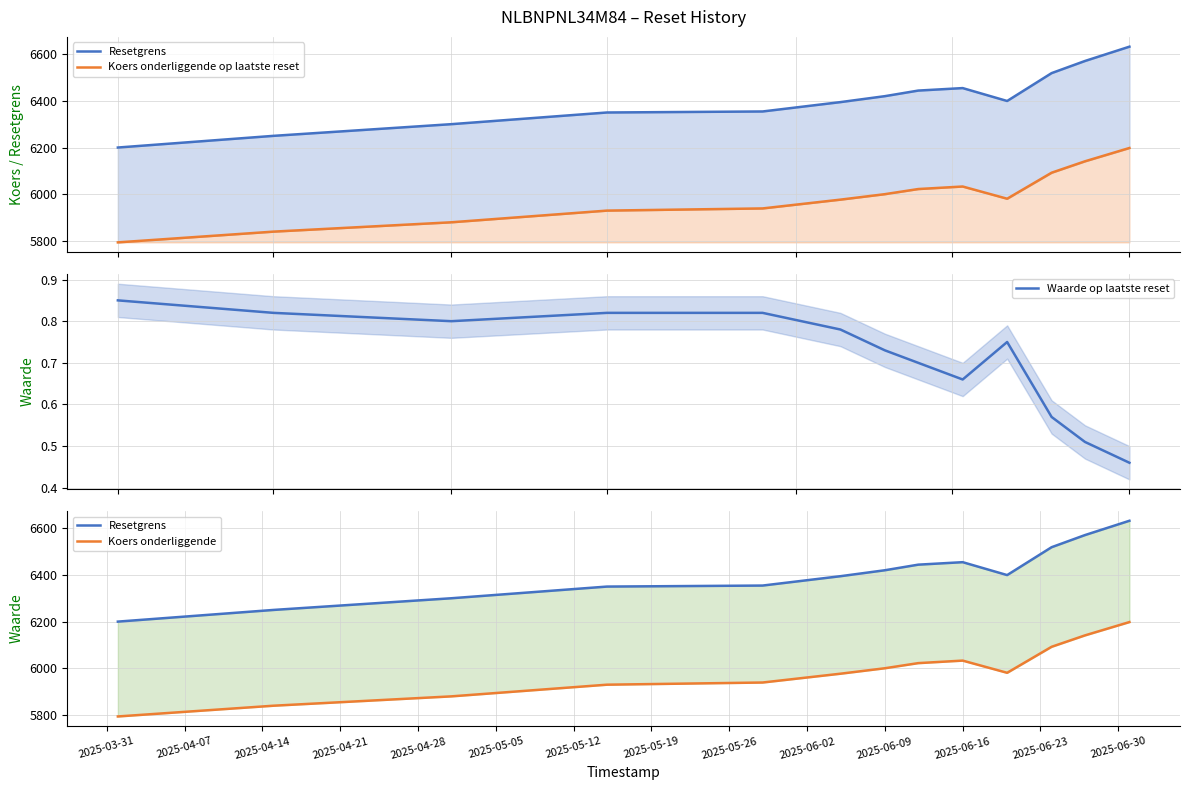

What are all the series names shown in the legend?

Resetgrens, Koers onderliggende op laatste reset, Waarde op laatste reset, Koers onderliggende